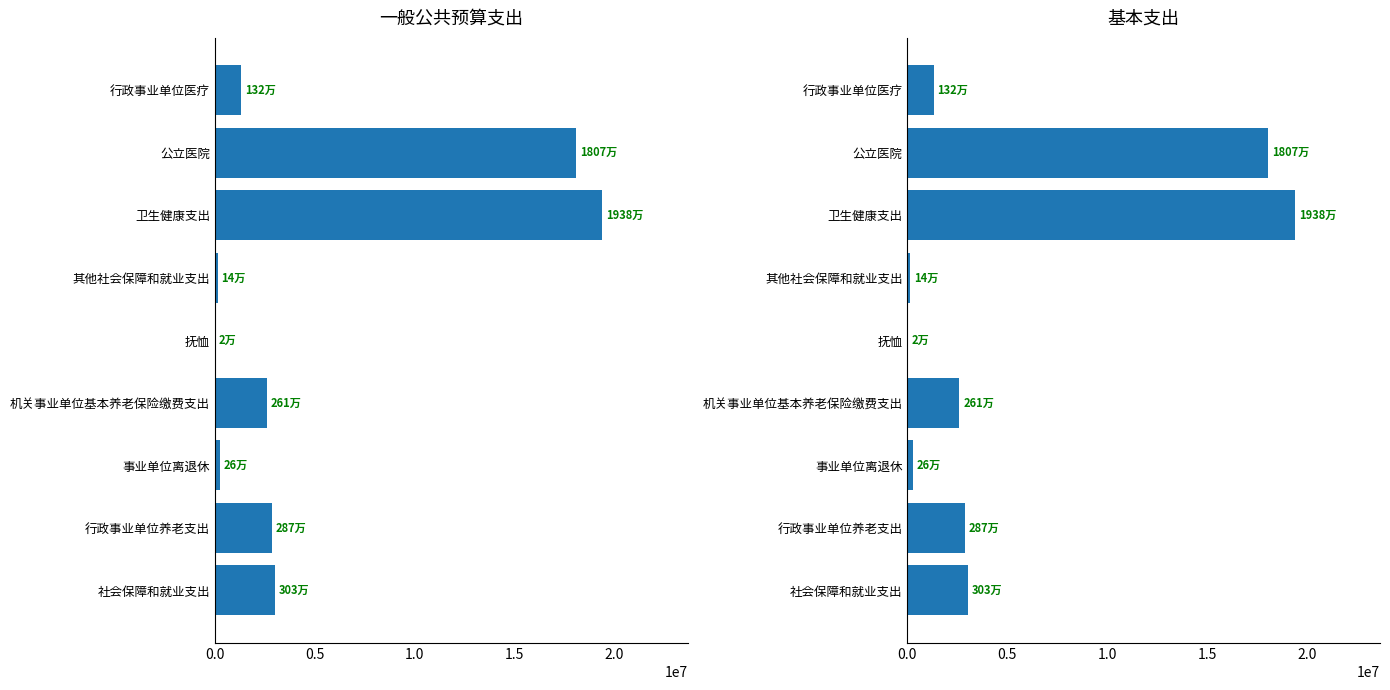

How many values are below 2607820?

4